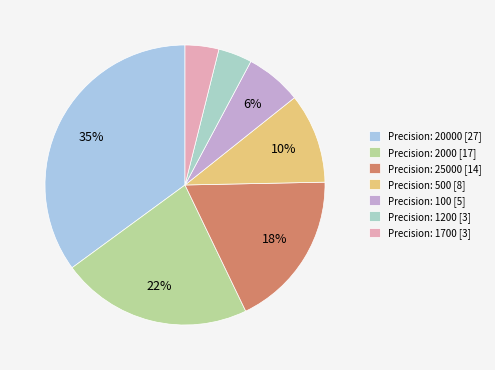

Count the number of slices in the pie.

7